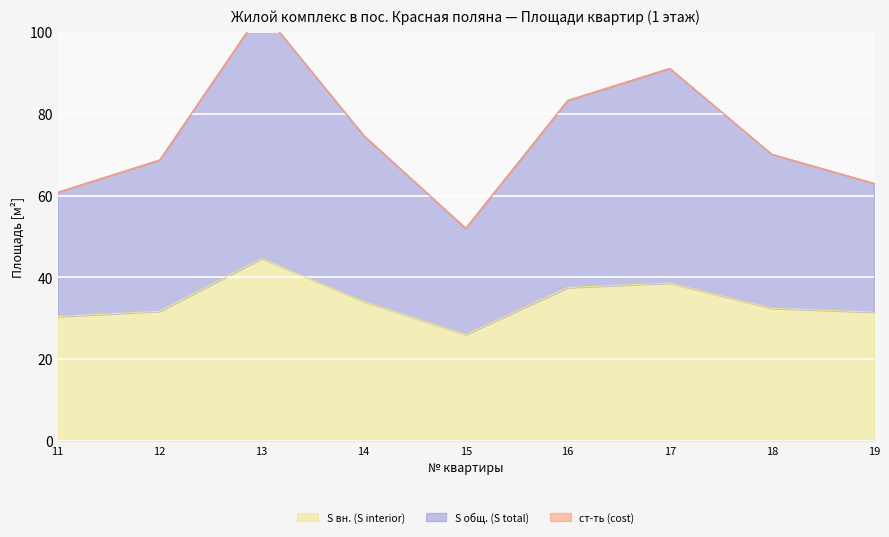

Which category has the lowest value across all series?

15